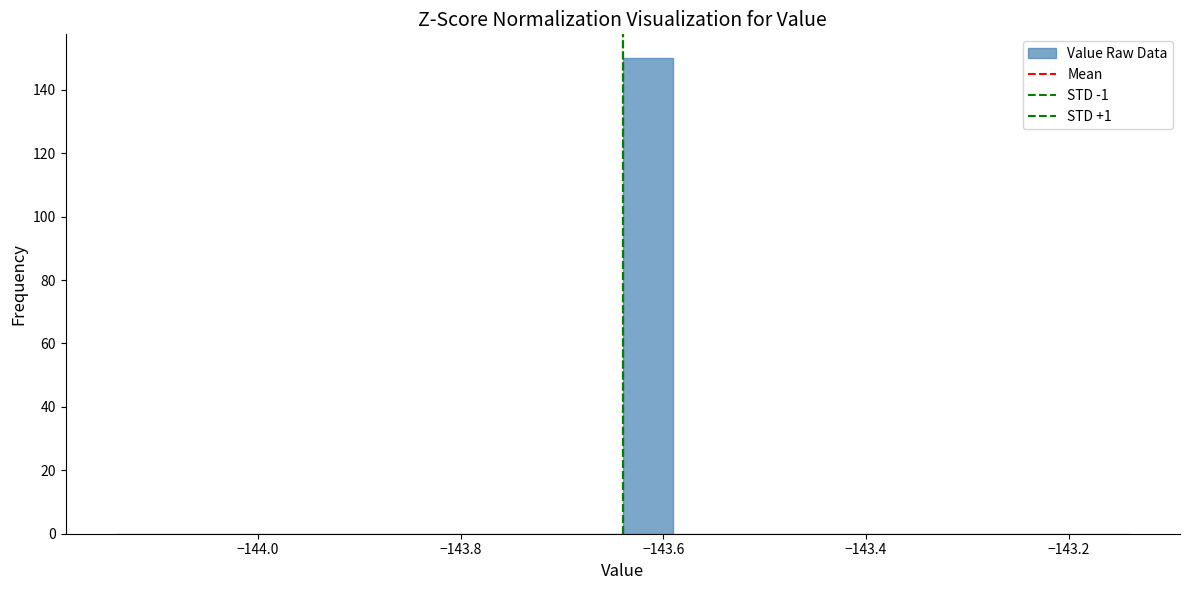

Around what value on the x-axis is the tallest bar? Give the approximate position of its centre, as read against the axis.

-143.62